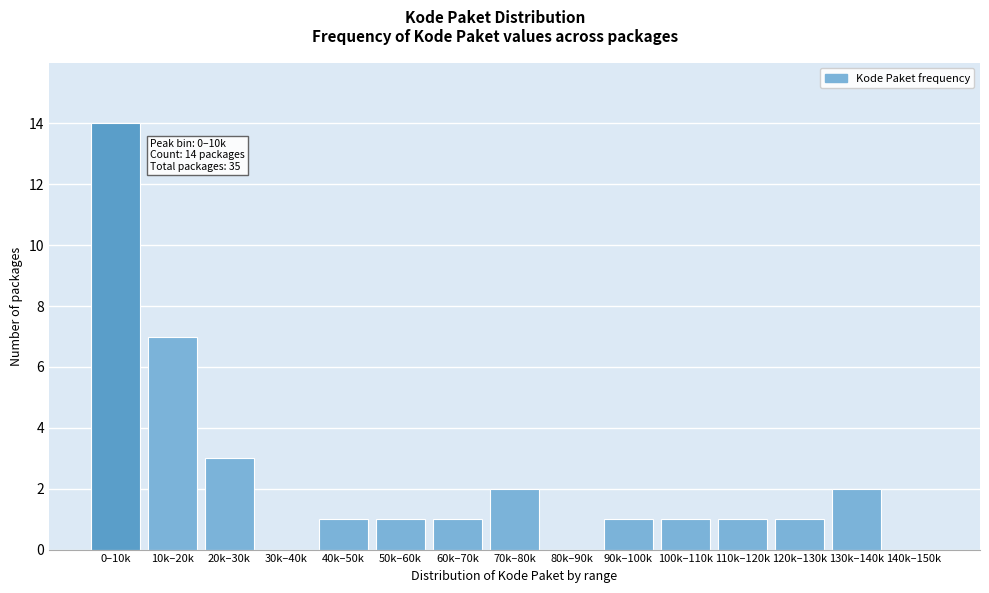

Reading left to right, extract all data points from this chart.

0–10k=14	10k–20k=7	20k–30k=3	30k–40k=0	40k–50k=1	50k–60k=1	60k–70k=1	70k–80k=2	80k–90k=0	90k–100k=1	100k–110k=1	110k–120k=1	120k–130k=1	130k–140k=2	140k–150k=0